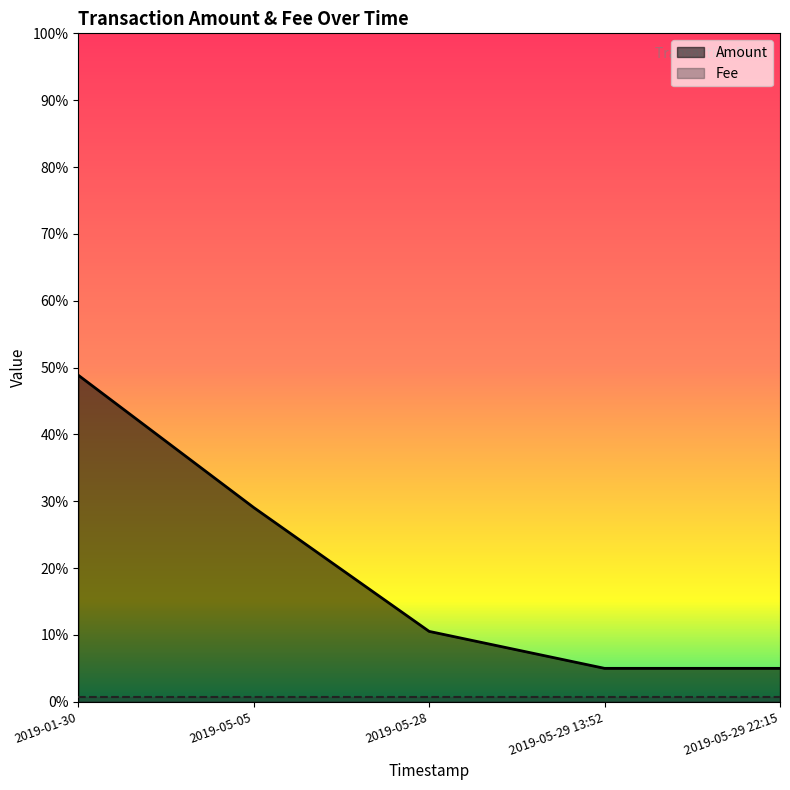

At which category does the chart reach its minimum across all series?

2019-01-30